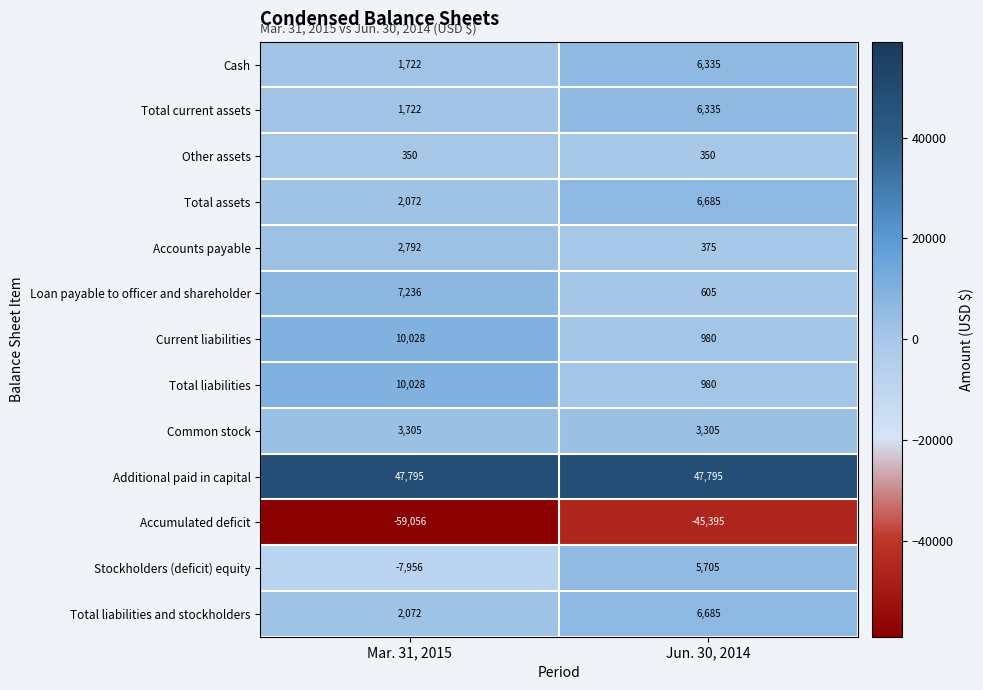

Reading left to right, what are all the values shown in this chart?

Cash: 1722	6335
Total current assets: 1722	6335
Other assets: 350	350
Total assets: 2072	6685
Accounts payable: 2792	375
Loan payable to officer and shareholder: 7236	605
Current liabilities: 10028	980
Total liabilities: 10028	980
Common stock: 3305	3305
Additional paid in capital: 47795	47795
Accumulated deficit: -59056	-45395
Stockholders (deficit) equity: -7956	5705
Total liabilities and stockholders: 2072	6685